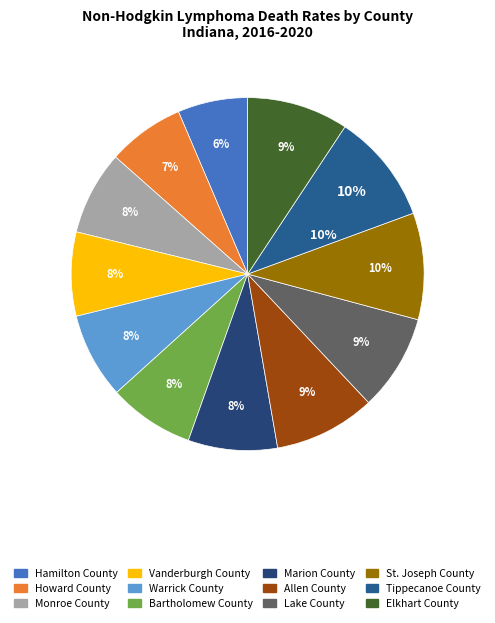

How much of the chart is everything except Marion County?

91.8%